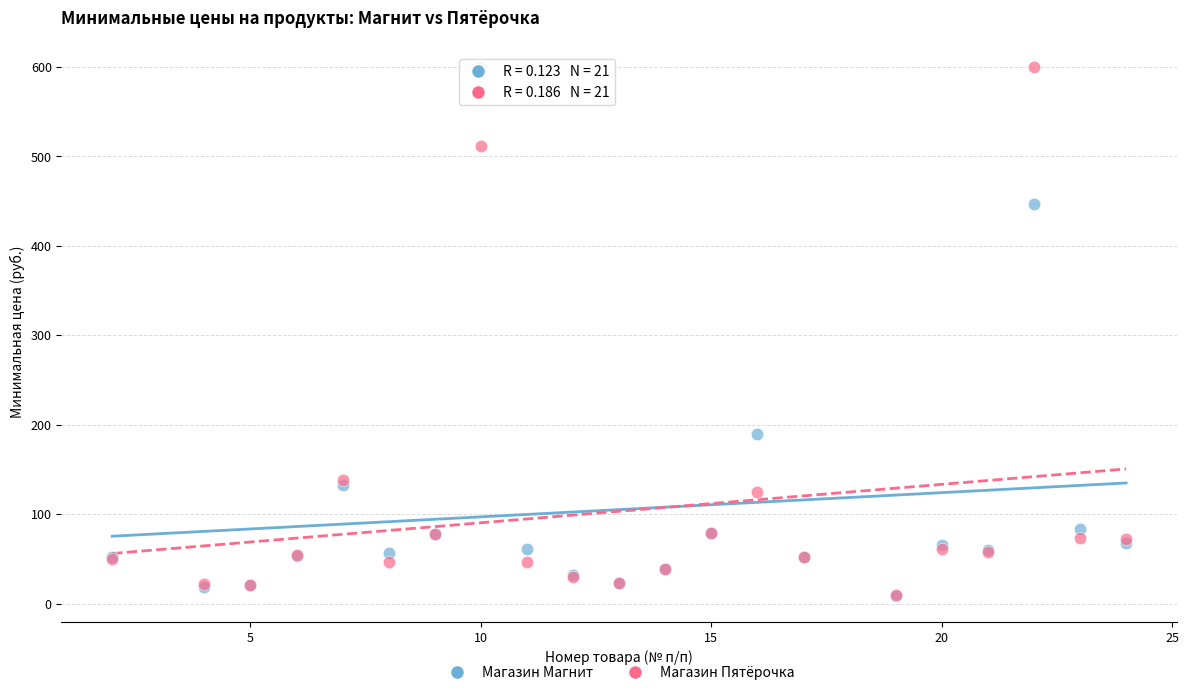

In the Магазин Пятёрочка series, what Y value is closest to 304?

138.0